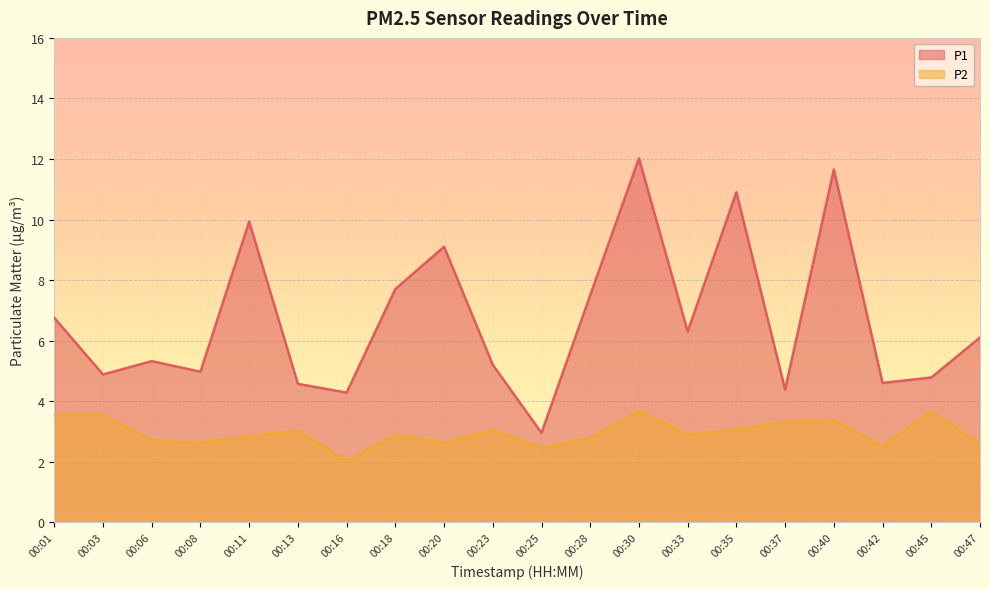

What are all the series names shown in the legend?

P1, P2